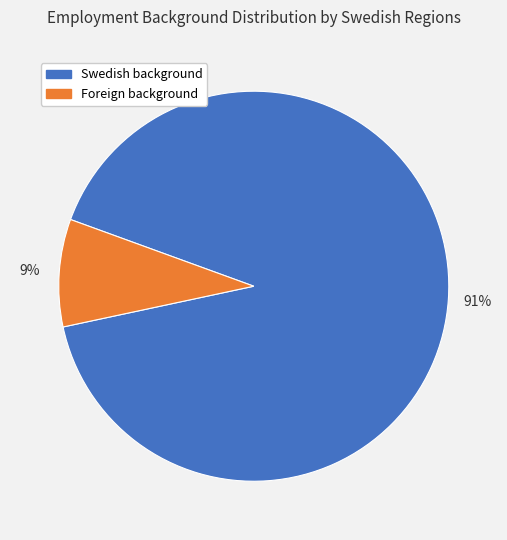

To the nearest percent, what is the difference between the largest and smallest slice percentages?

82%